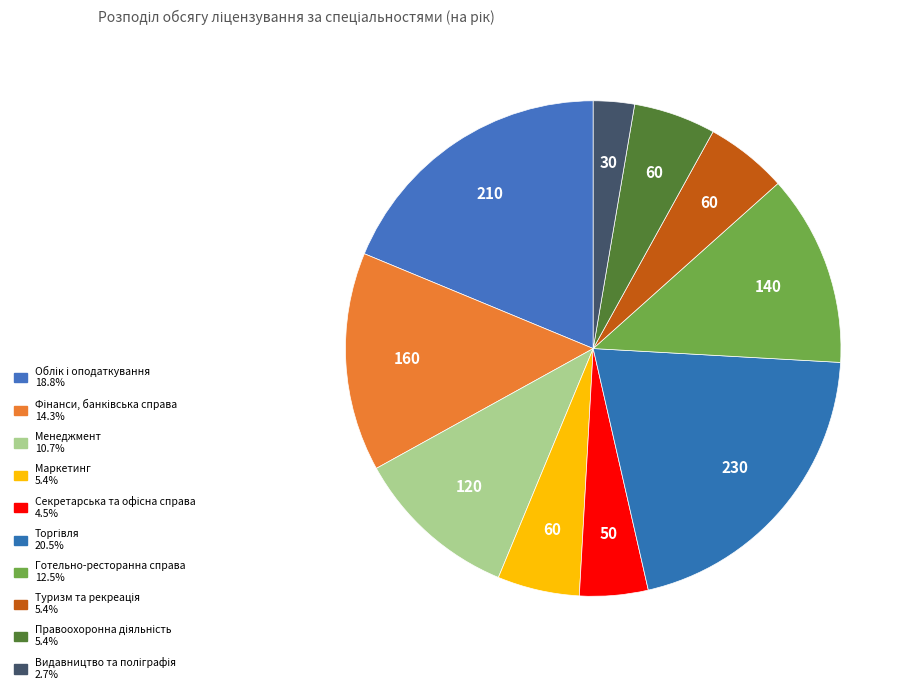

Which category has the smallest portion of the pie?

Видавництво та поліграфія